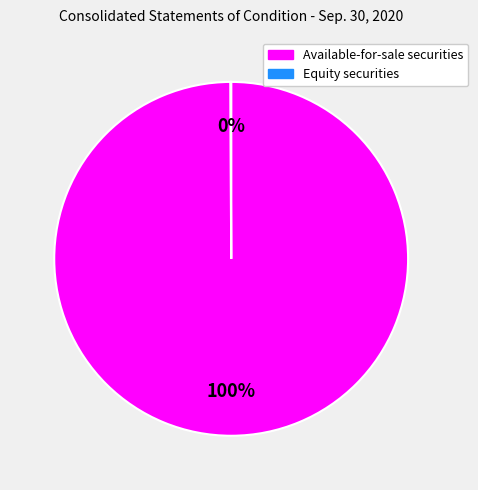

To the nearest percent, what is the difference between the largest and smallest slice percentages?

100%